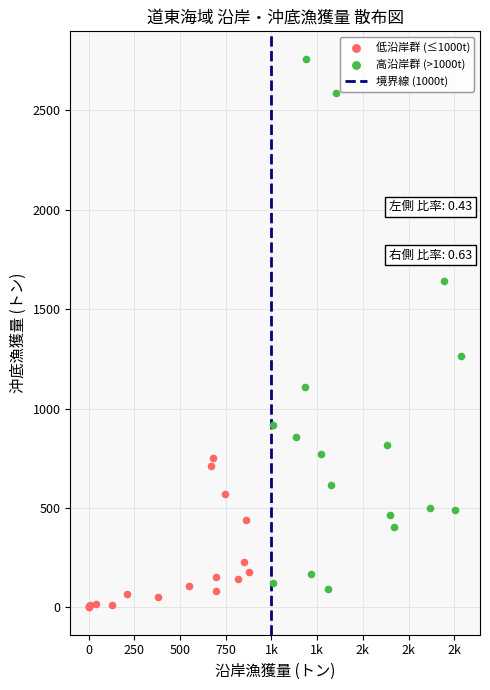

Which series has the largest Y range (max minus min)?

高沿岸群 (>1000t)